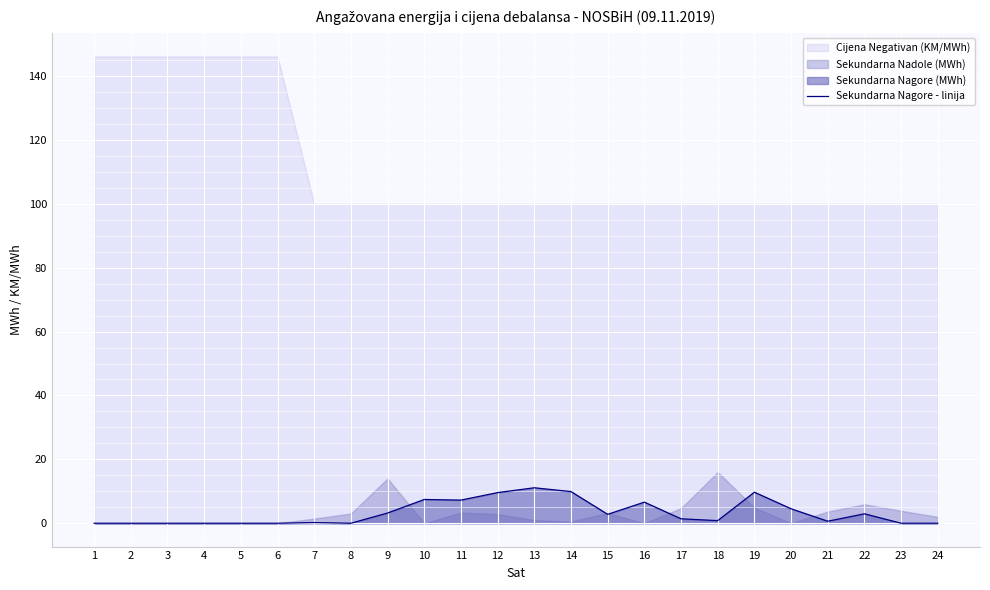

How many data points are less than 1?

12